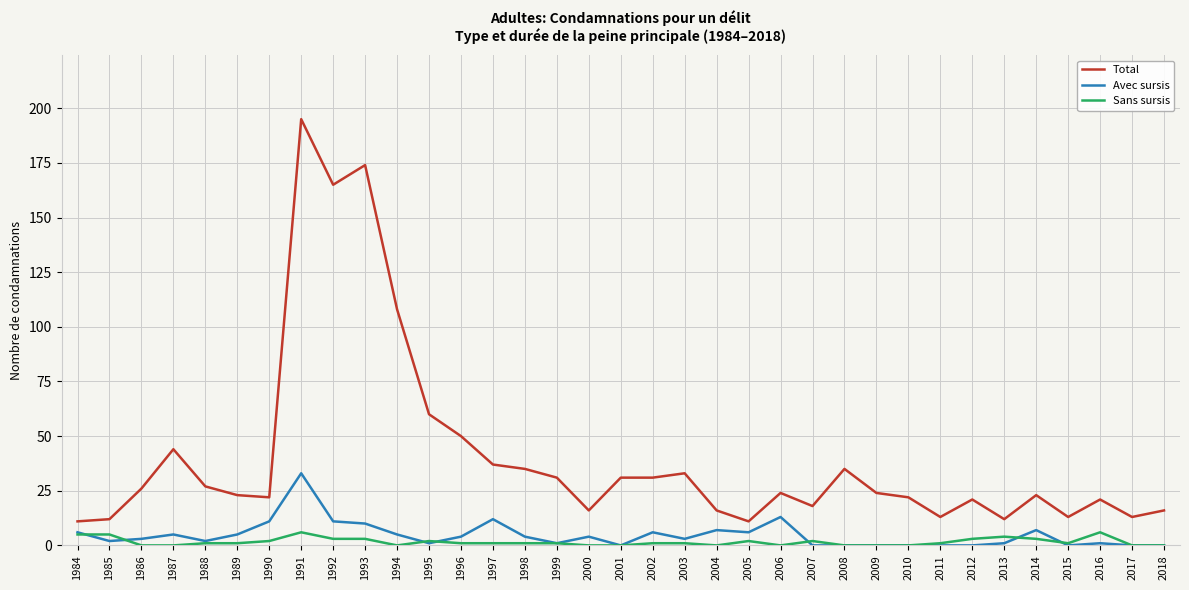

What is the maximum value shown in the chart?

195